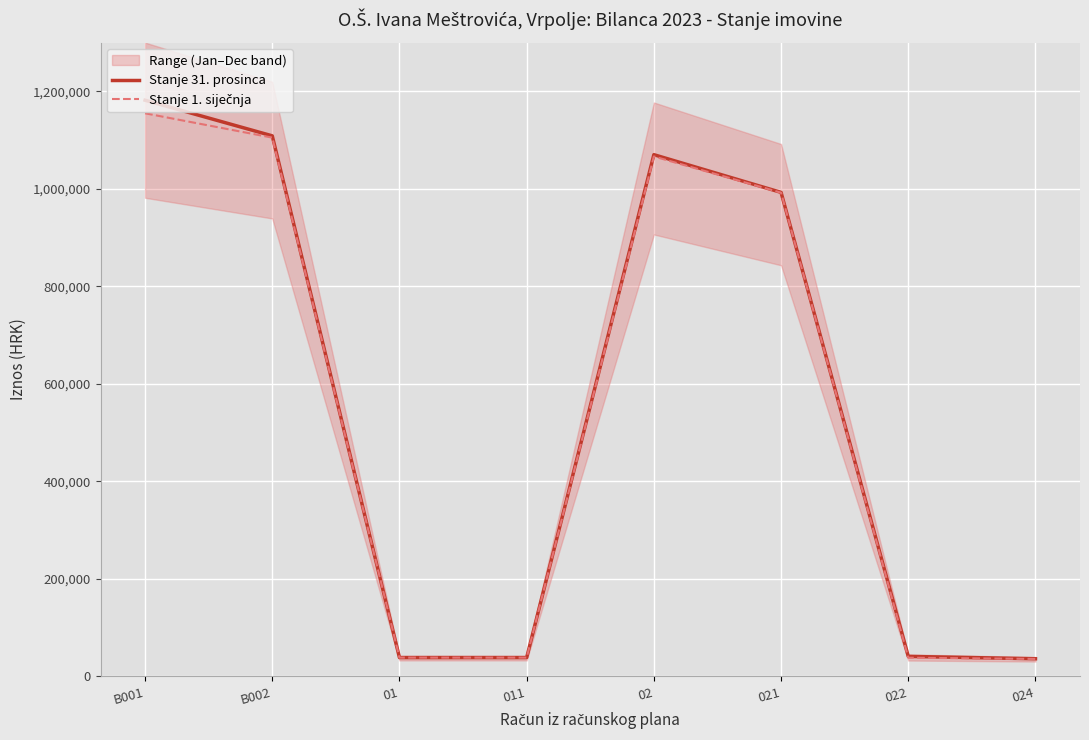

Reading left to right, list all the values displayed in this chart.

Stanje 31. prosinca: B001=1181784.6	B002=1108715.6	01=38625.3	011=38625.3	02=1070090.2	021=992720.2	022=41101.9	024=36268.1
Stanje 1. siječnja: B001=1154956.9	B002=1105048.2	01=38625.3	011=38625.3	02=1066422.9	021=992109.7	022=38361.2	024=35952.0